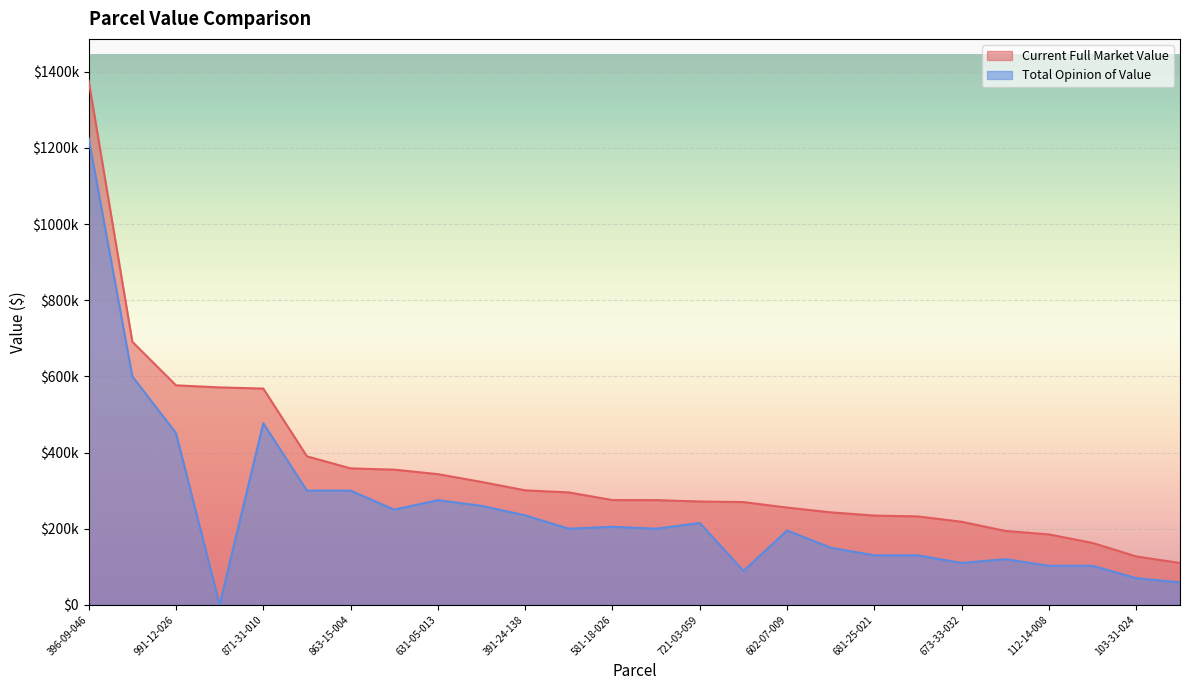

The Current Full Market Value series shows 204737.8 at 863-15-004. True or false?

False